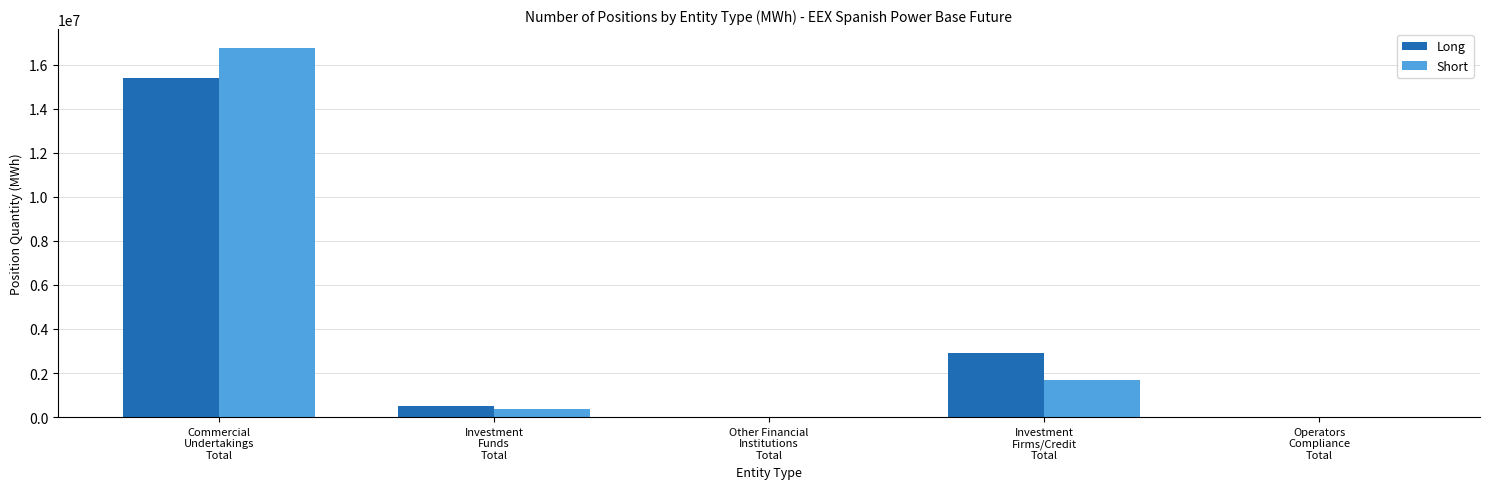

What is the sum of all Short values?

18839800